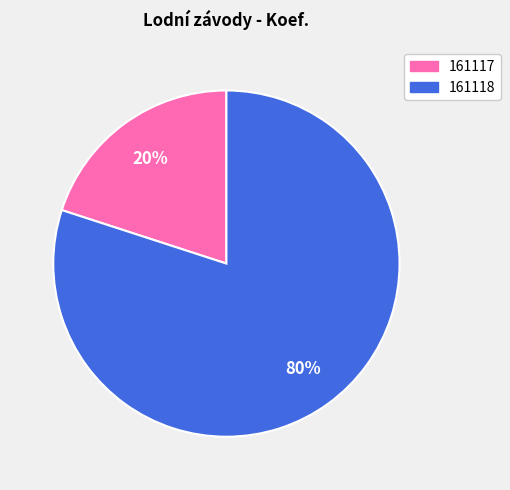

Is there a majority slice in this chart?

Yes